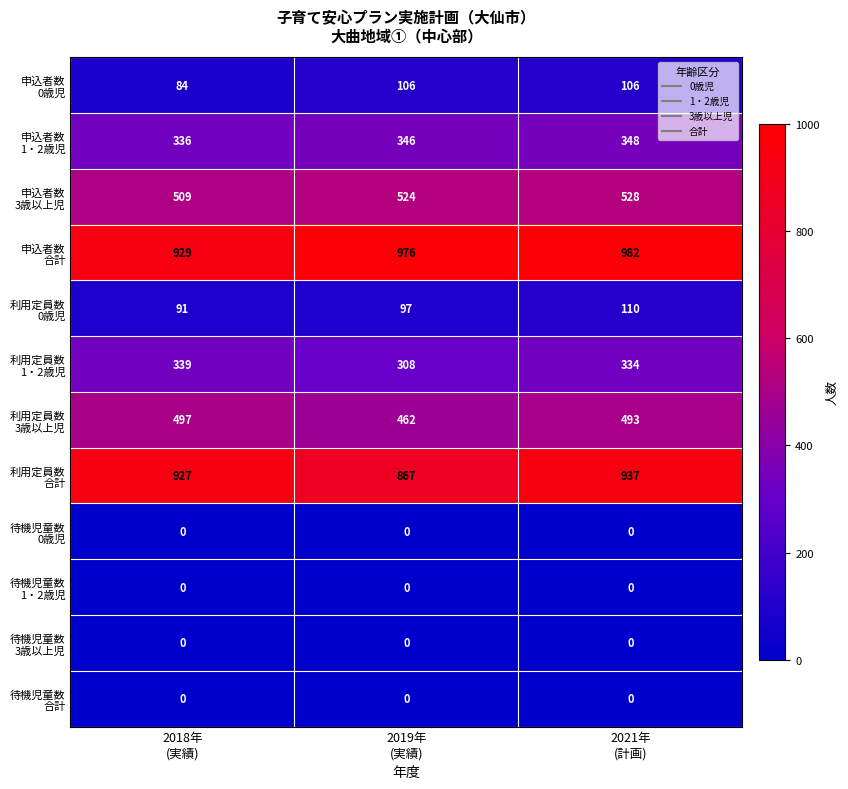

At how many categories does at least one series exceed 39?

3